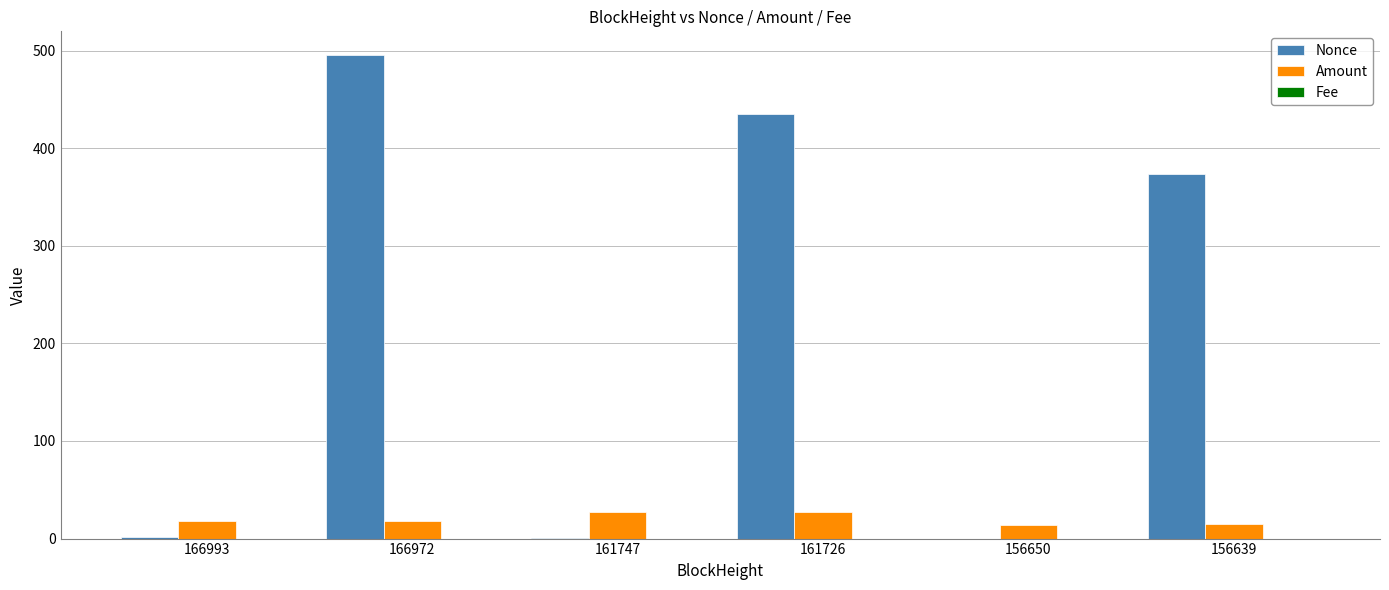

The value of Amount at 161726 is 27.2. True or false?

True